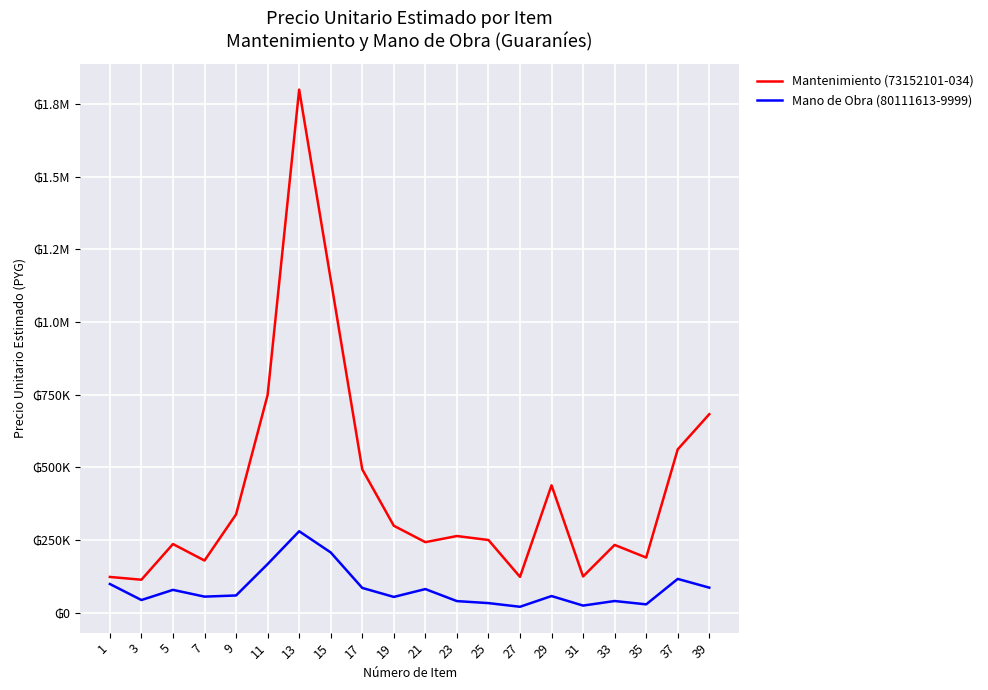

Does the chart have visible grid lines?

Yes